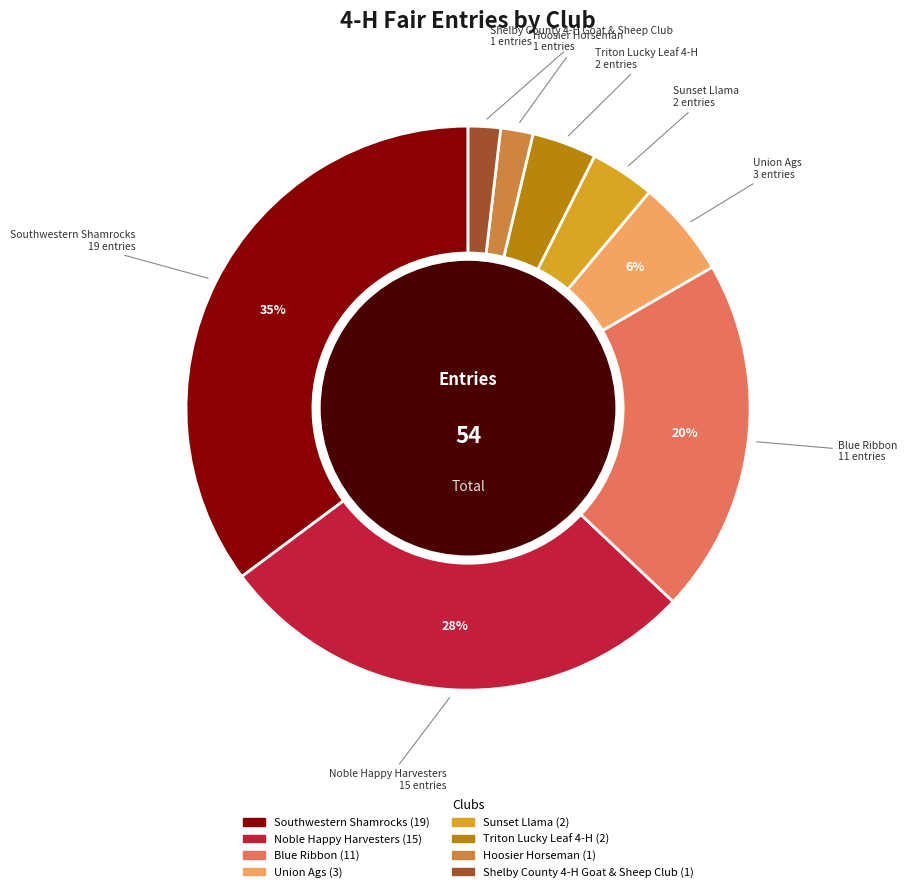

To the nearest percent, what is the average slice percentage?

12%